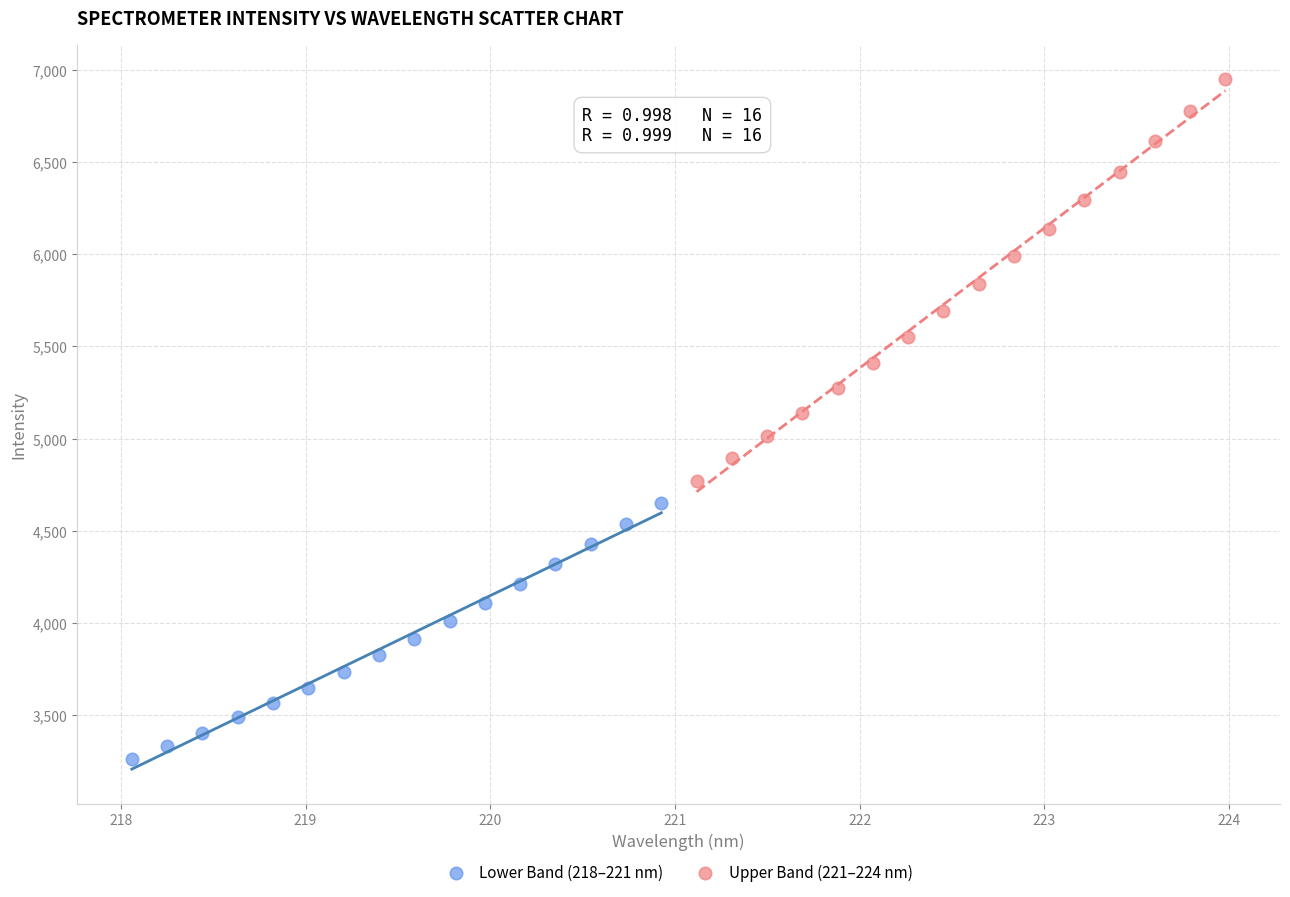

Which series reaches the minimum Y coordinate?

Lower Band (218–221 nm)